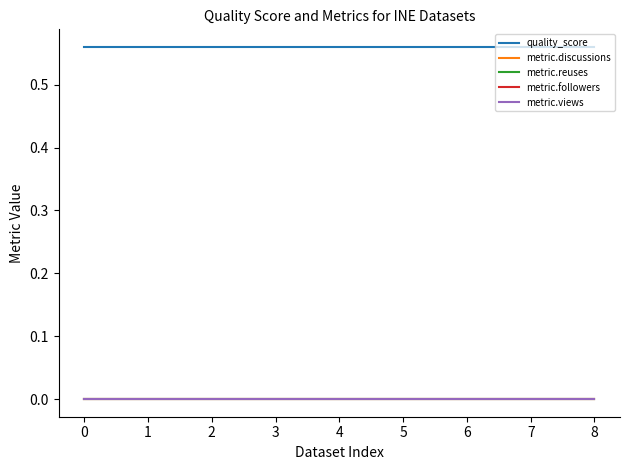

Does the chart display data point markers on the line(s)?

No